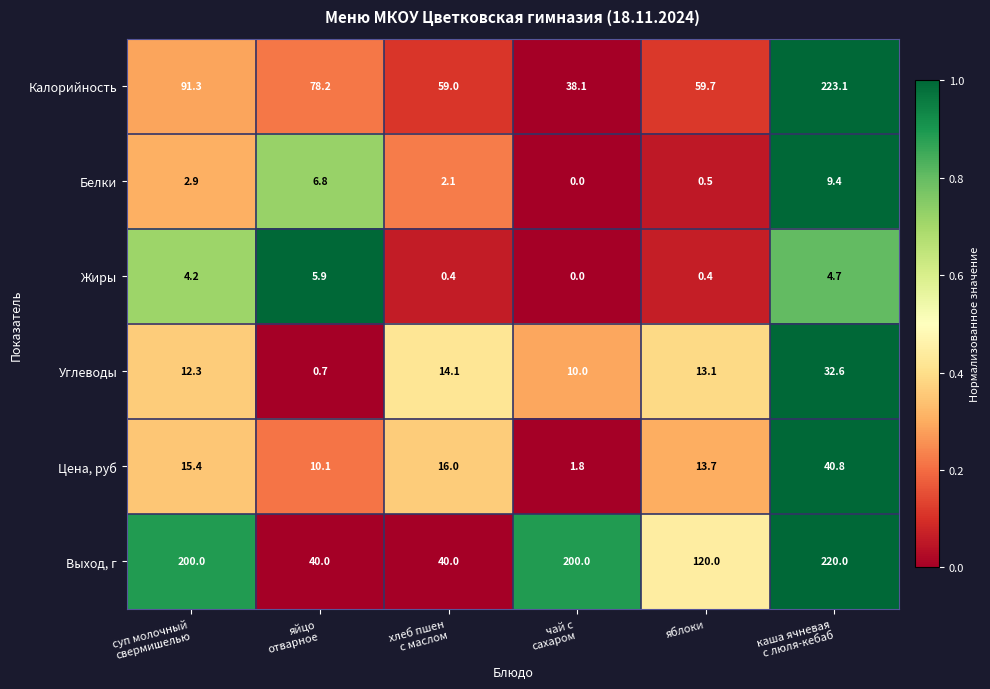

What is the average value of the Калорийность series?

91.6